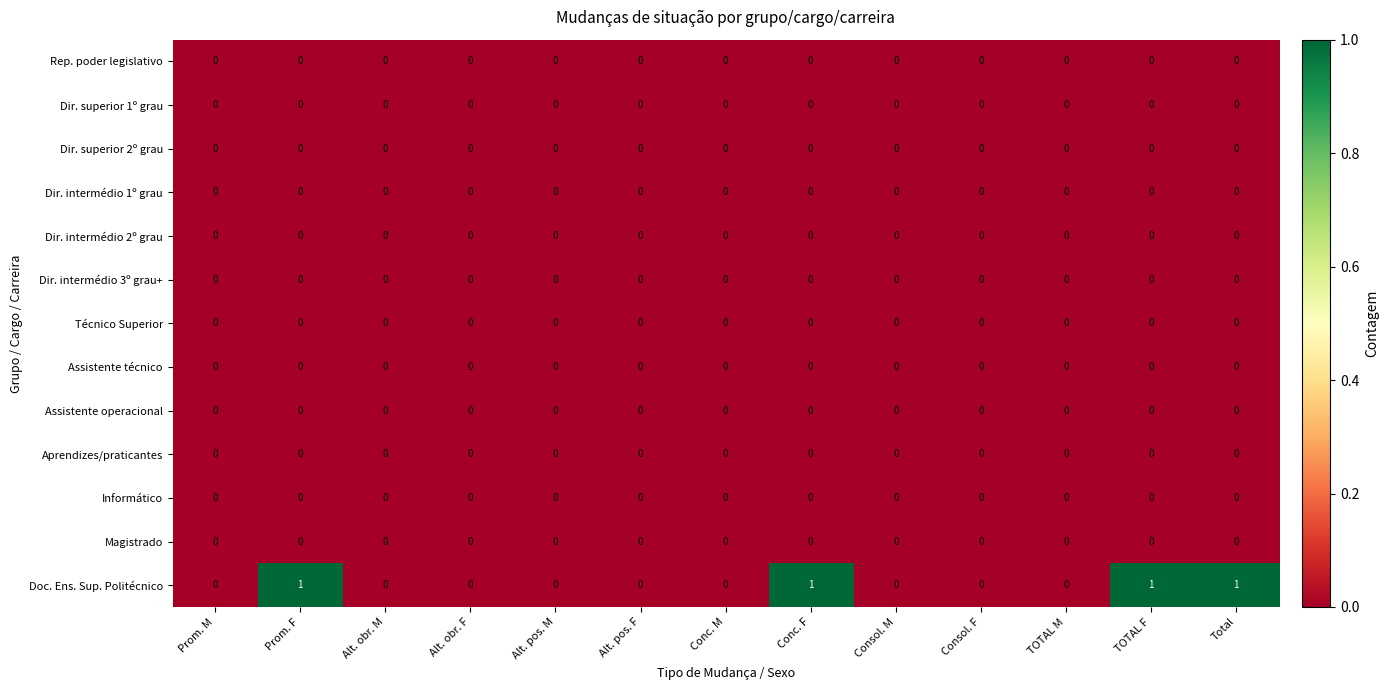

Which series has the widest spread of values?

Doc. Ens. Sup. Politécnico